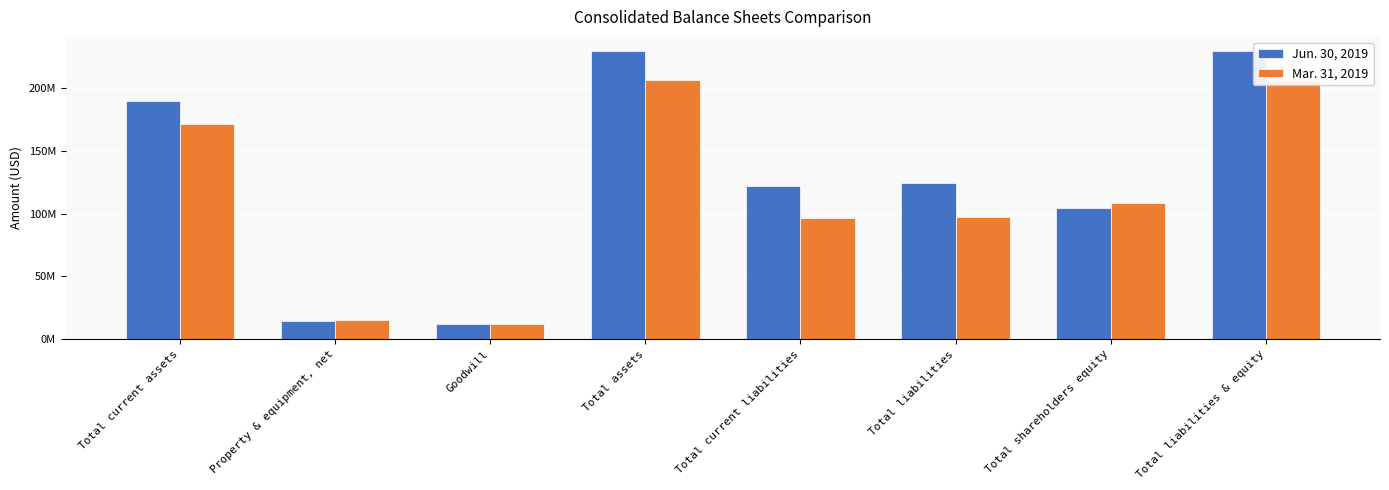

How many data points in Mar. 31, 2019 are above 108787200?

3